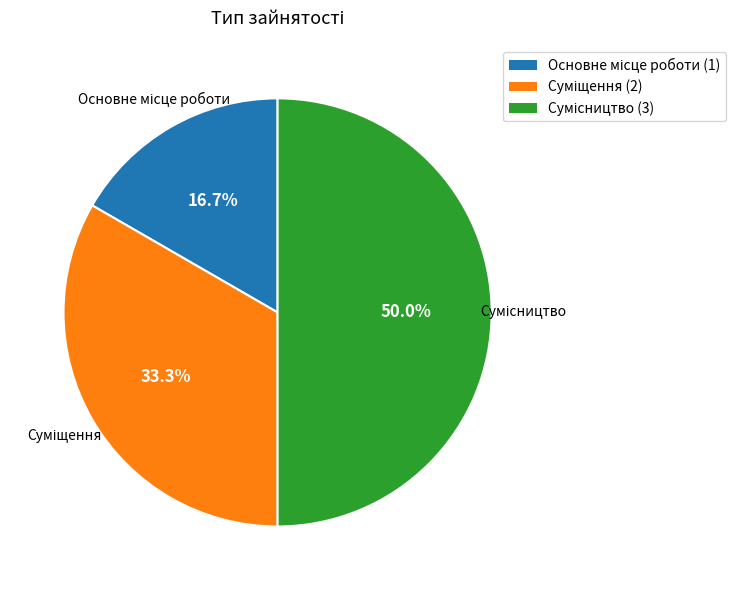

What is the ratio of the value at Сумісництво to the value at Суміщення?

1.5